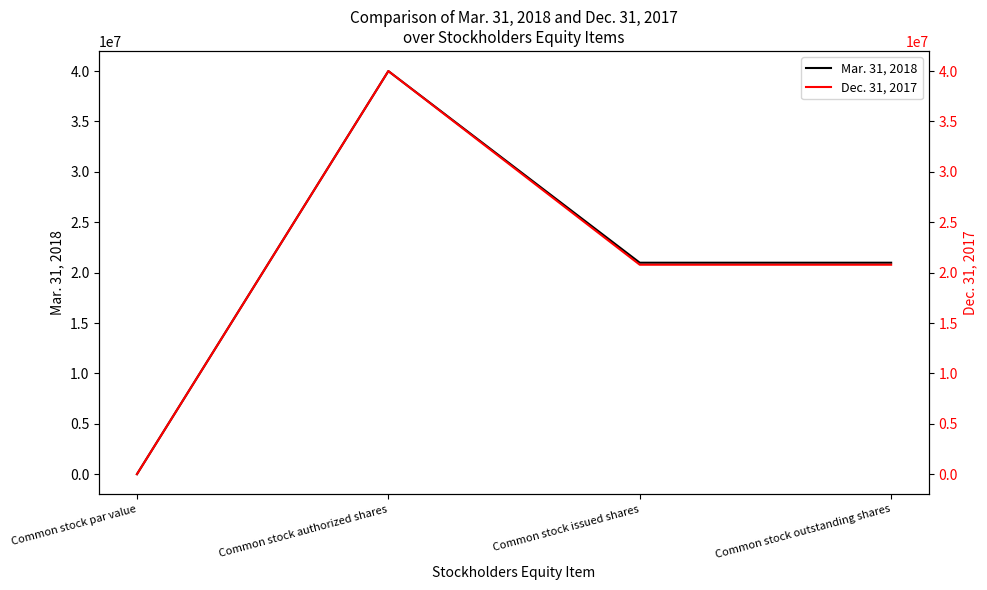

What is the approximate value of Dec. 31, 2017 at Common stock issued shares, to the nearest 10?

20783030